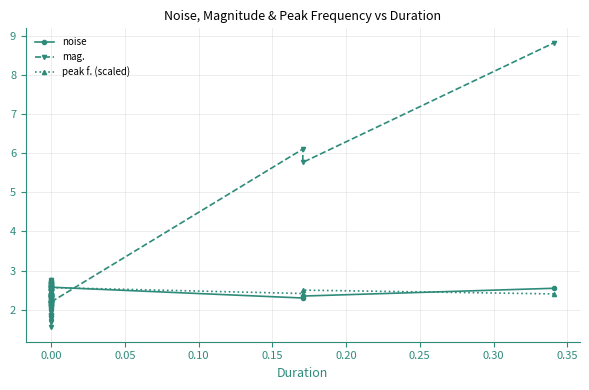

Does the chart display data point markers on the line(s)?

Yes